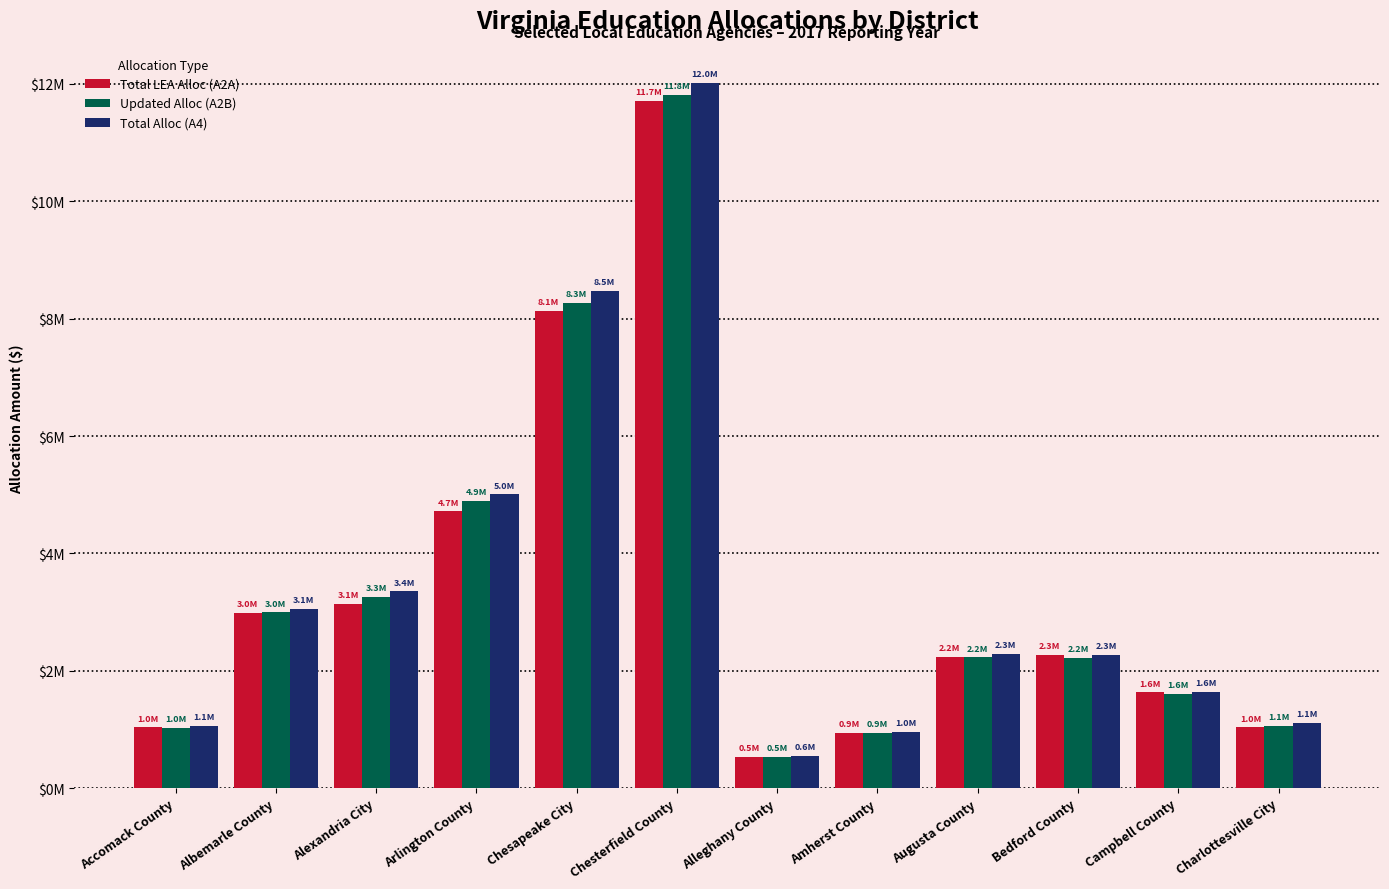

What are all the series names shown in the legend?

Total LEA Alloc (A2A), Updated Alloc (A2B), Total Alloc (A4)